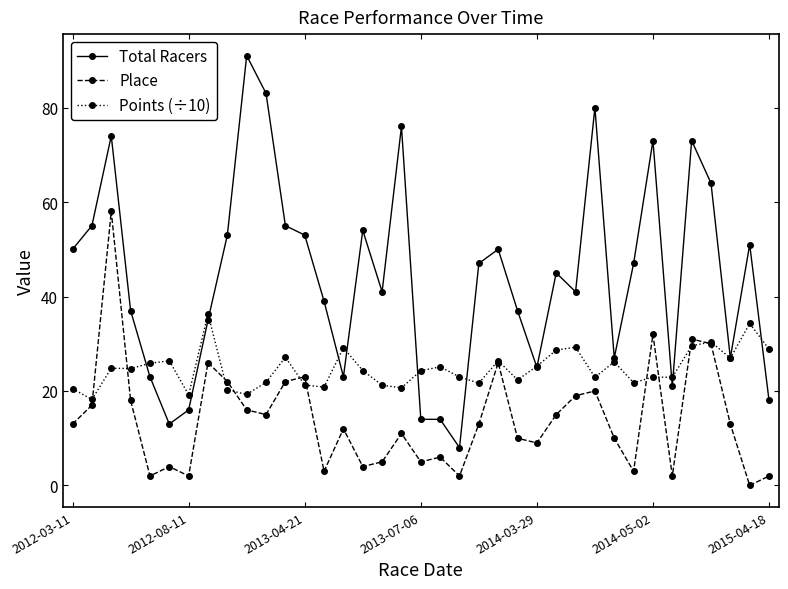

What is the highest value of the Total Racers series?

91.0